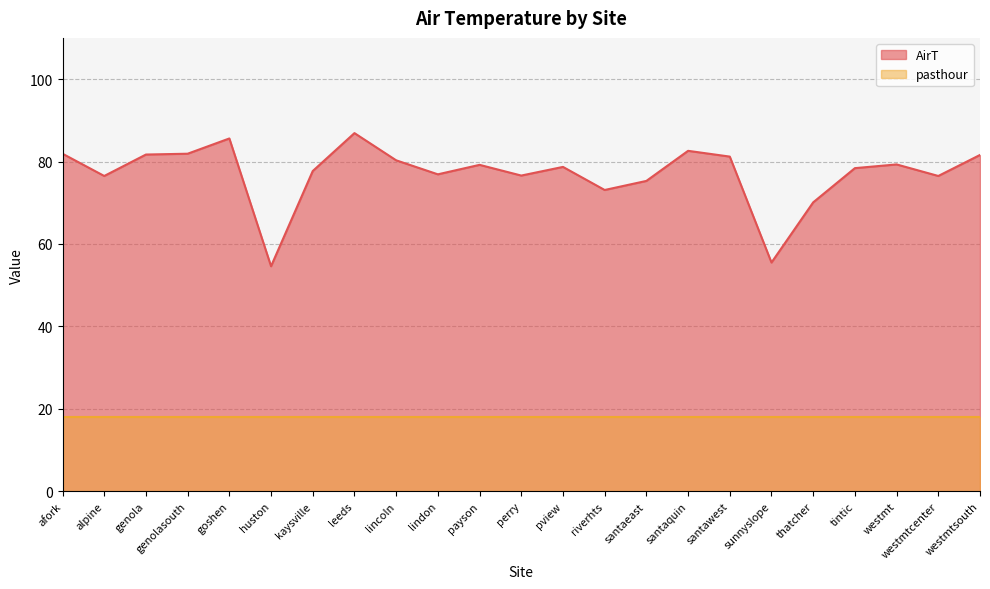

What is the ratio of the value at lindon to the value at leeds?

0.9